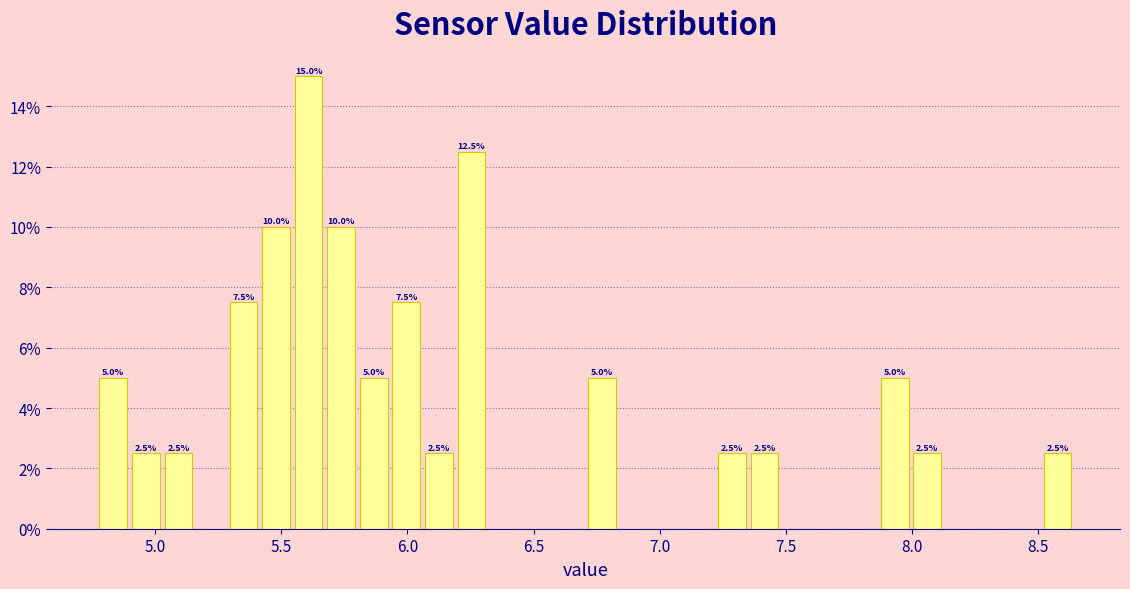

Read against the x-axis, roughly where is the centre of the tallest bar?

5.60